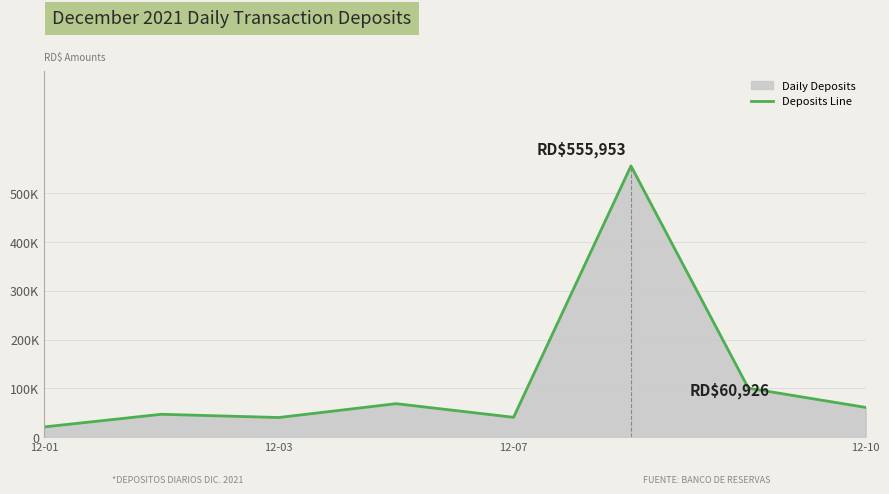

Does the chart have visible grid lines?

Yes